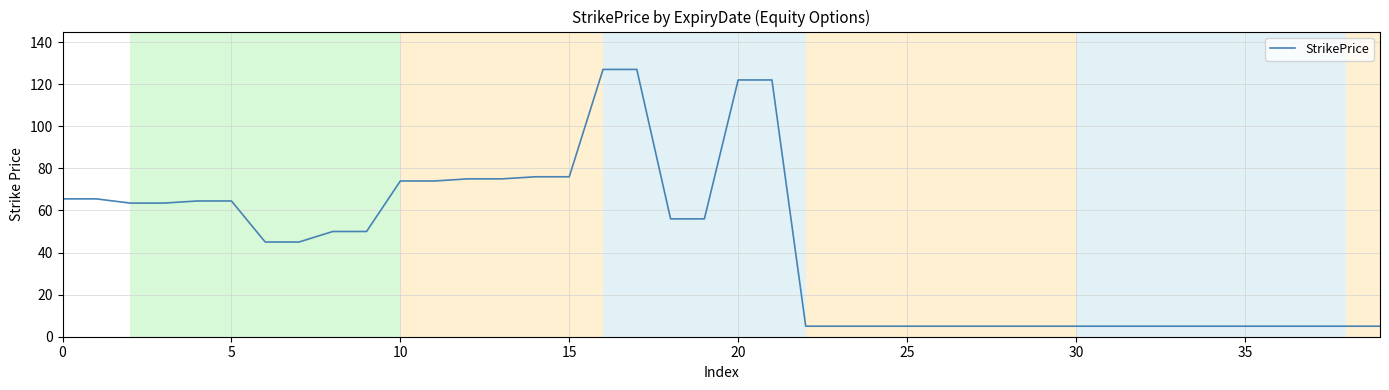

What is the difference between the maximum and minimum values?

122.0